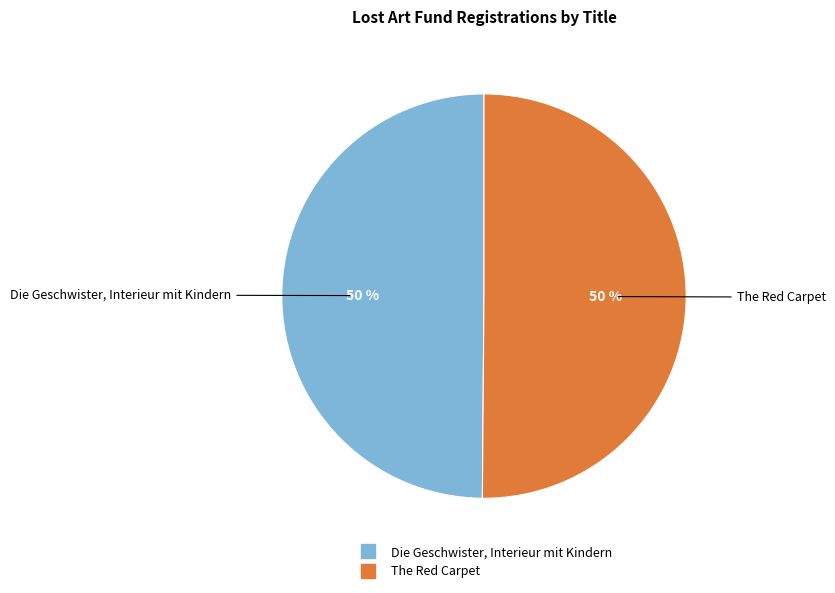

How many slices are in this pie chart?

2